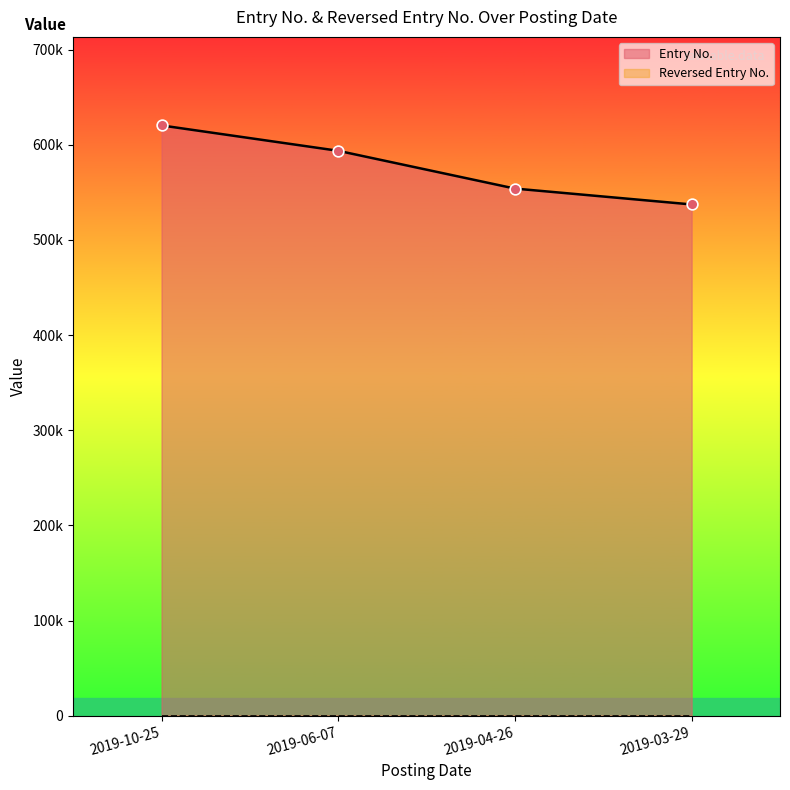

What is the ratio of the value at 2019-04-26 to the value at 2019-03-29?

1.0